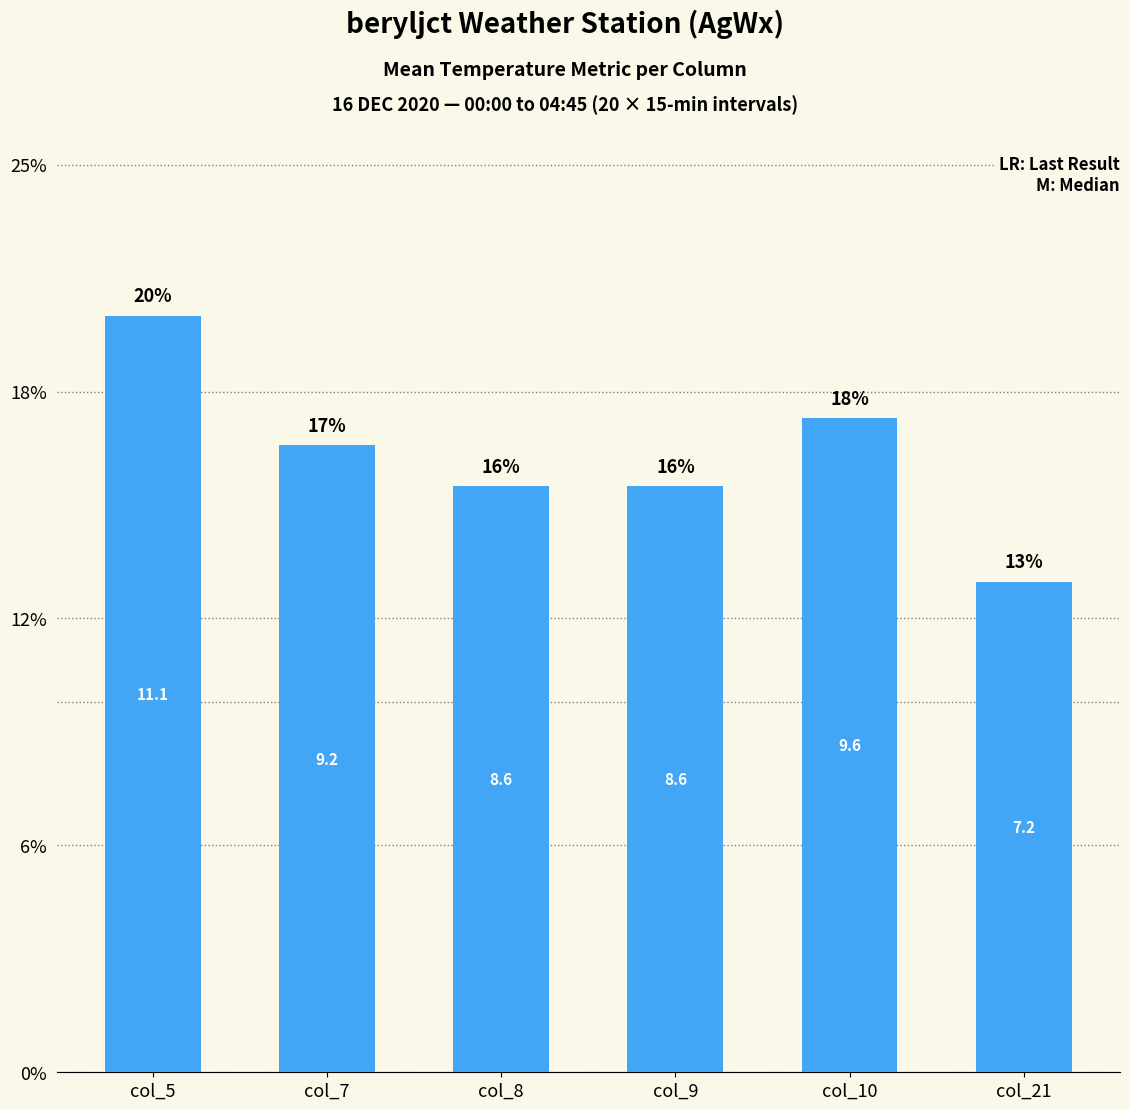

Approximately how many times larger is the value at col_21 compared to col_9?

0.8